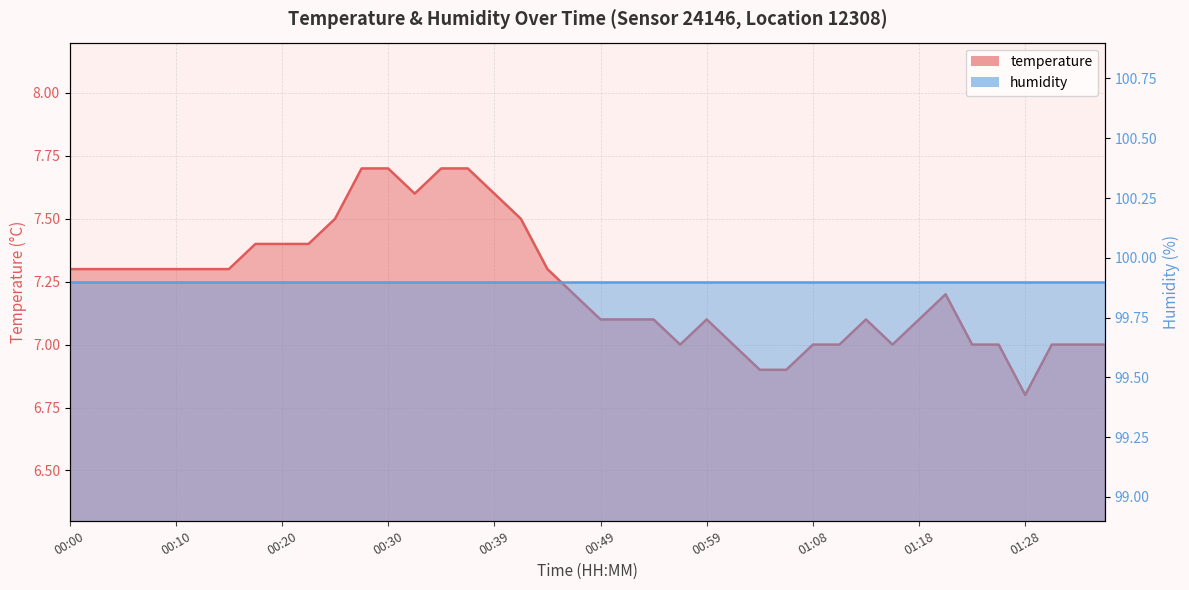

What is the ratio of the value at 01:25 to the value at 00:15?

1.0